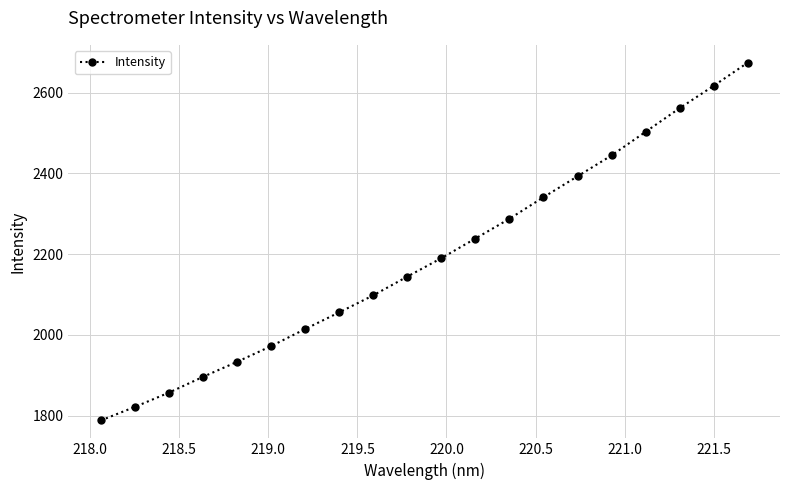

What is the value of the 17th point from the left?

2503.2